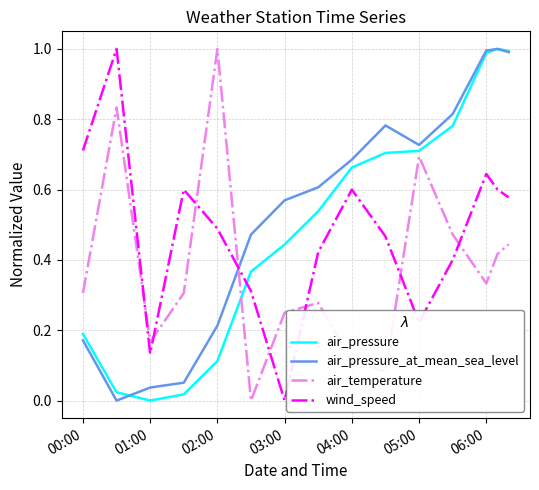

After their last crossing, which series has the higher values: air_temperature or wind_speed?

wind_speed